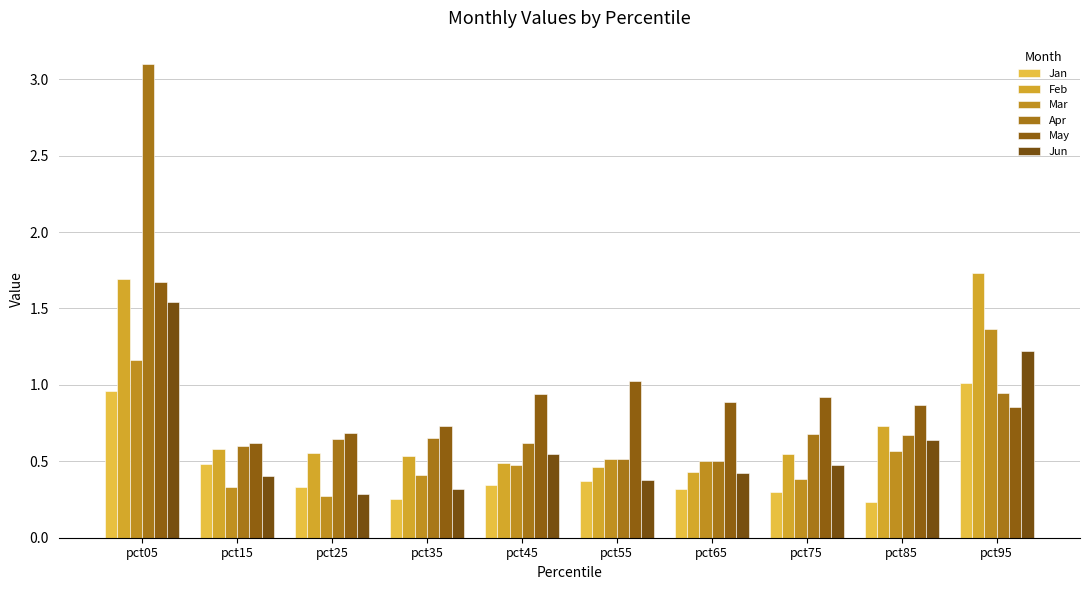

Which category has the lowest value across all series?

pct85